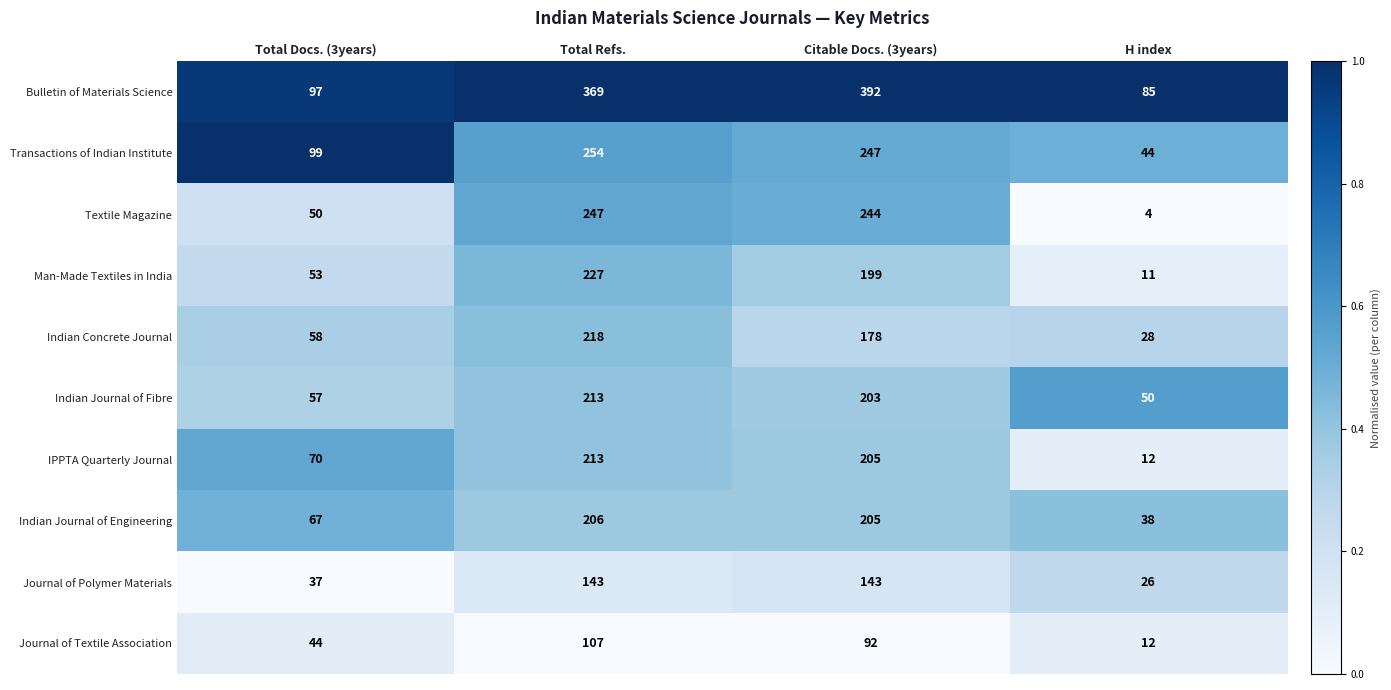

True or false: Bulletin of Materials Science has a value of 133 at H index.

False